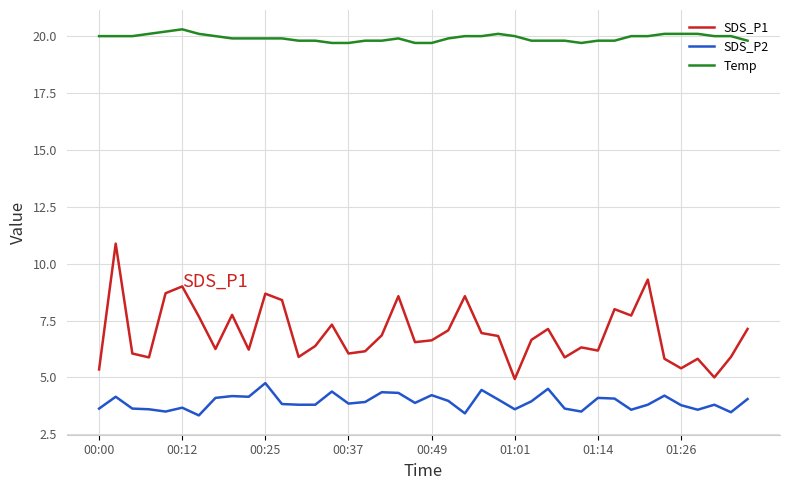

What is the difference between the maximum and minimum values in the Temp series?

0.6